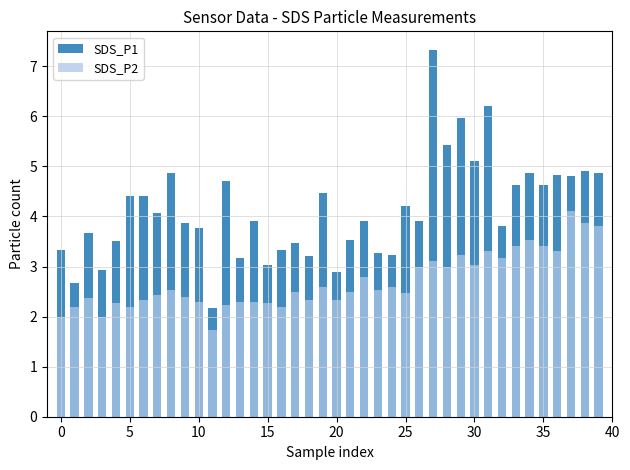

The value of SDS_P1 at 10 is 1.5. True or false?

False